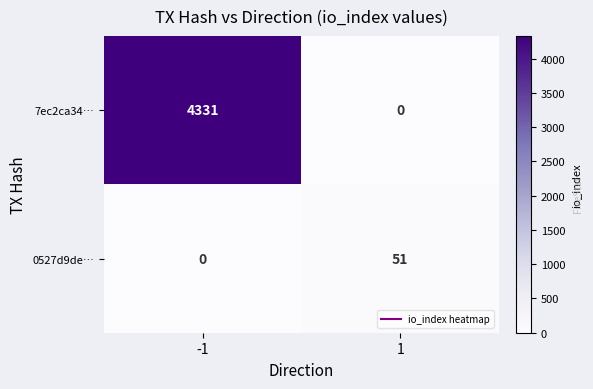

What value does the 0527d9de… series have at 1?

51